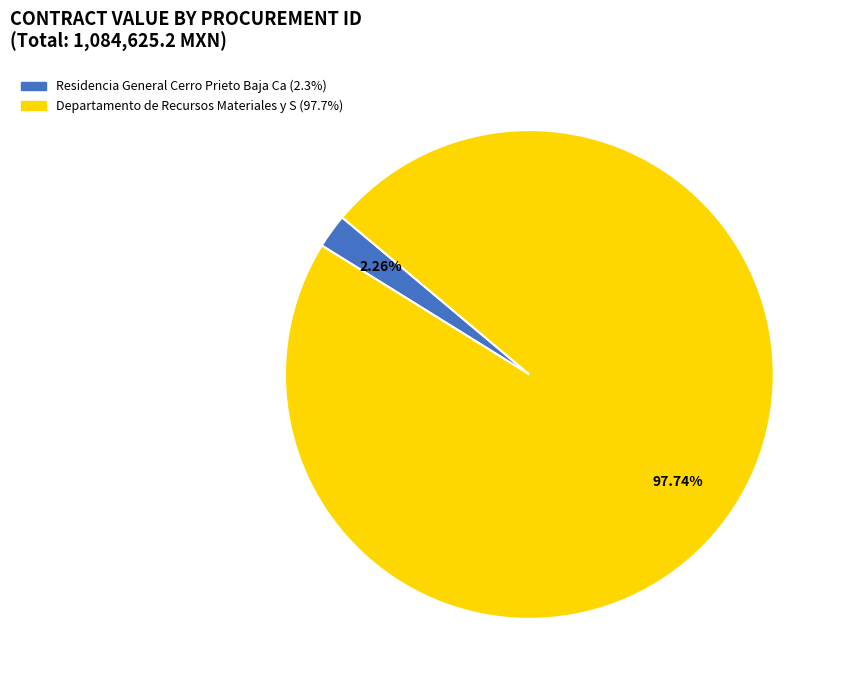

Is there any slice that represents more than half of the pie?

Yes